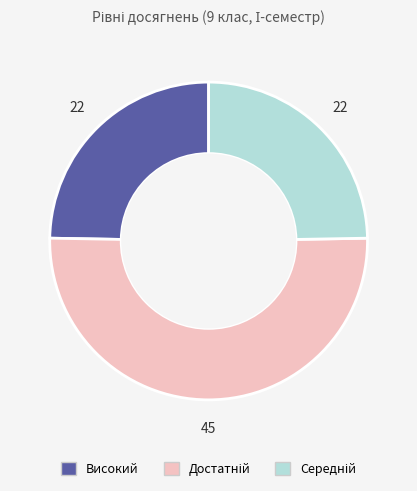

Is there any slice that represents more than half of the pie?

Yes